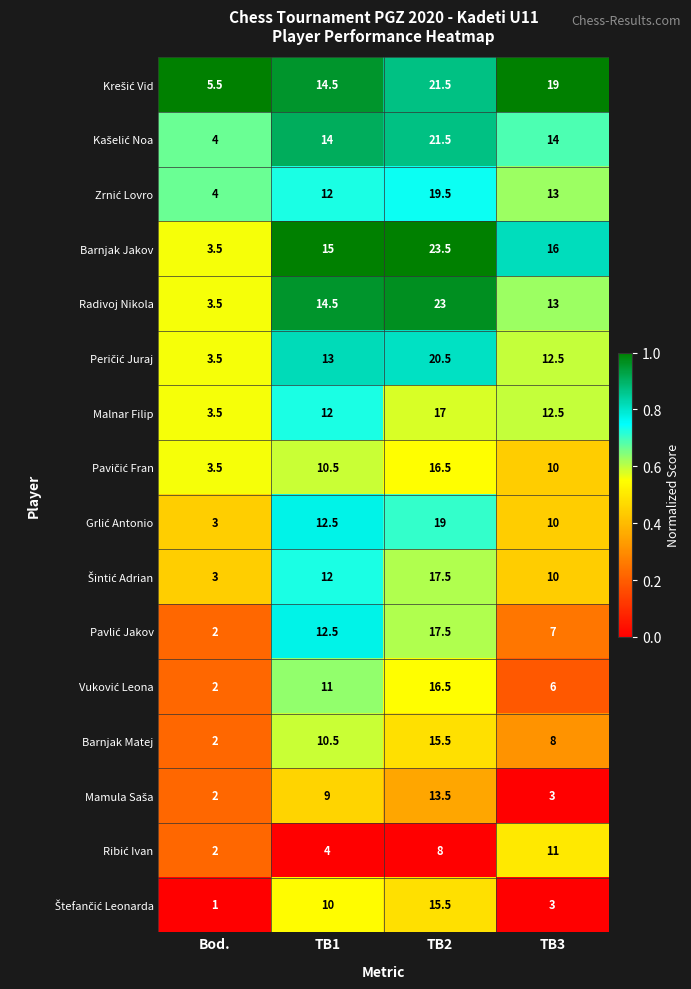

At which category is the sum across all series the highest?

TB2